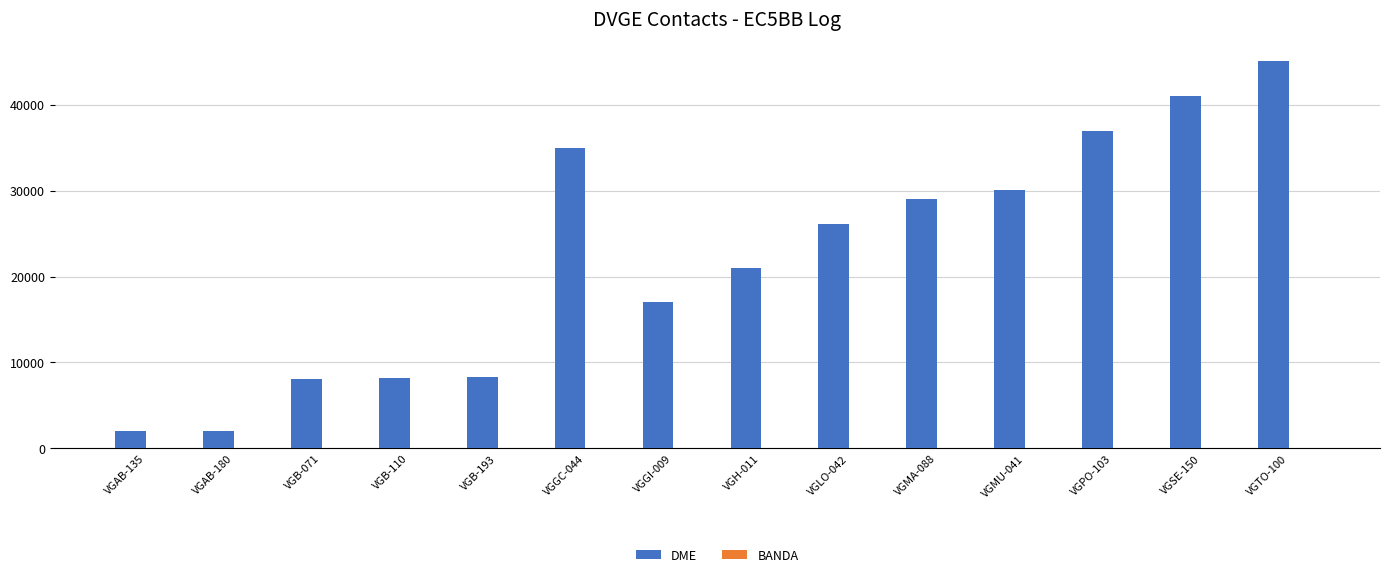

Which series has the largest total across all categories?

DME